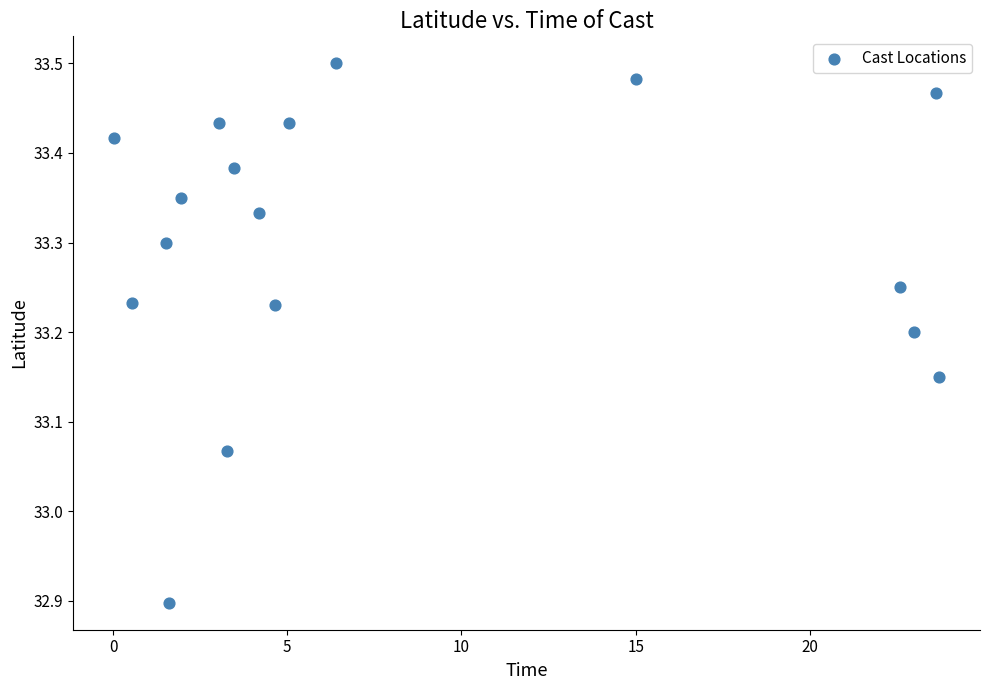

What is the range of X values (max minus min)?

23.7